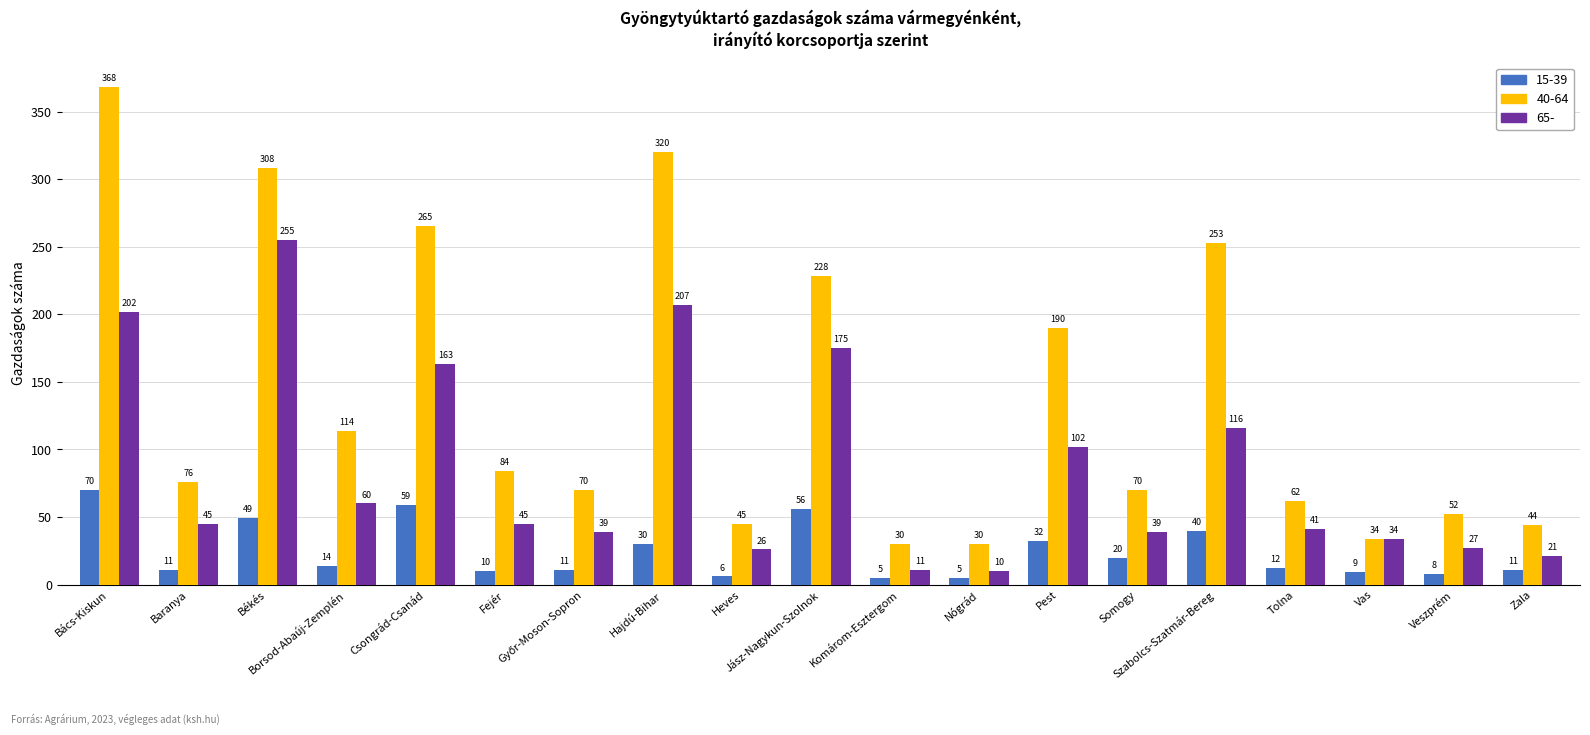

Which series has the widest spread of values?

40-64